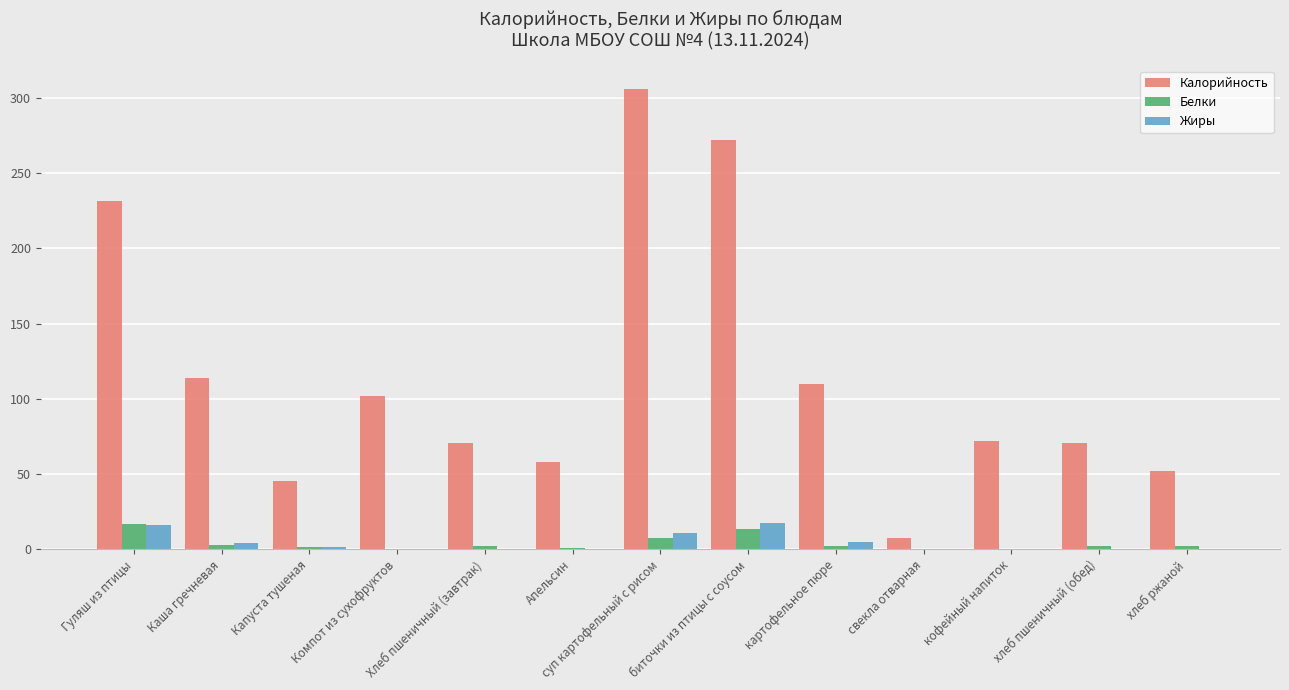

Which series has the widest spread of values?

Калорийность